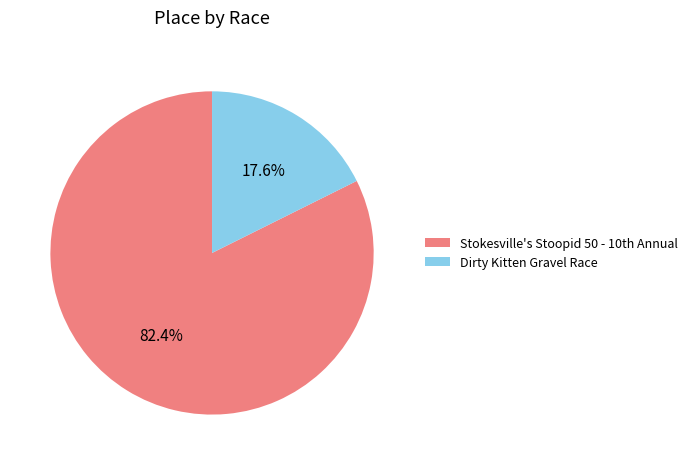

To the nearest percent, what is the difference between the largest and smallest slice percentages?

65%